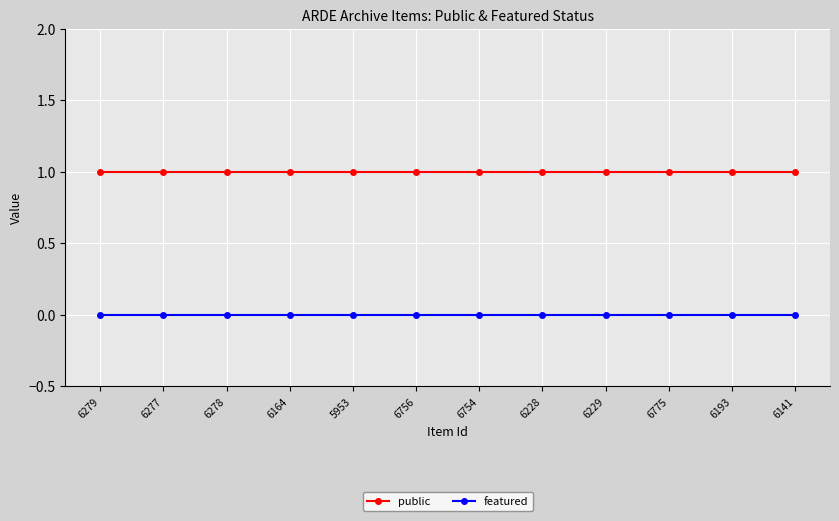

True or false: featured and public cross at least once.

False